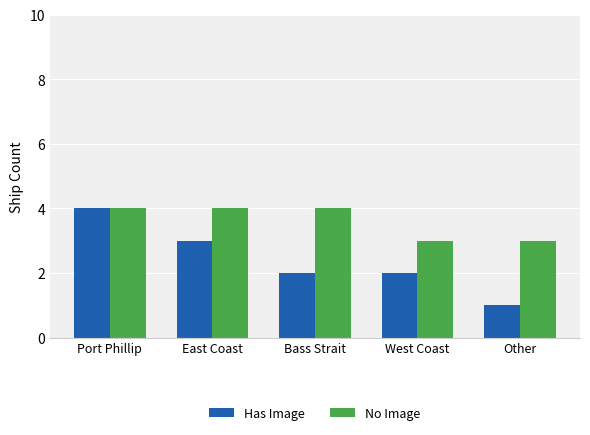

How many data points does each series have?

5